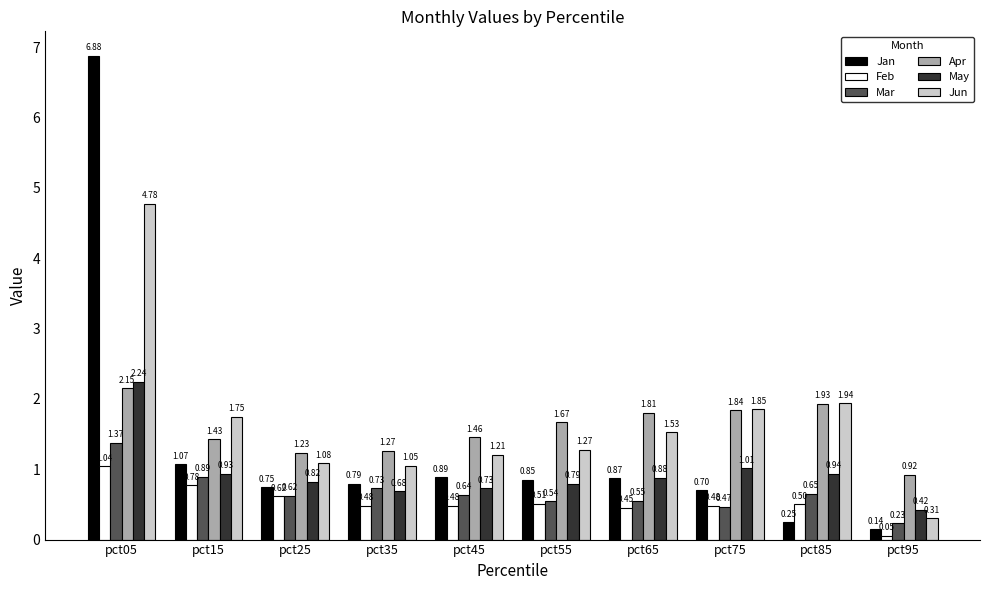

What are all the series names shown in the legend?

Jan, Feb, Mar, Apr, May, Jun